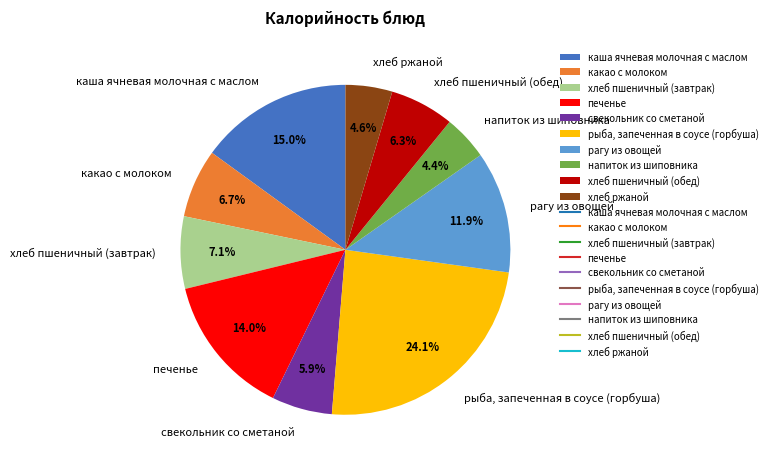

How many slices are in this pie chart?

10